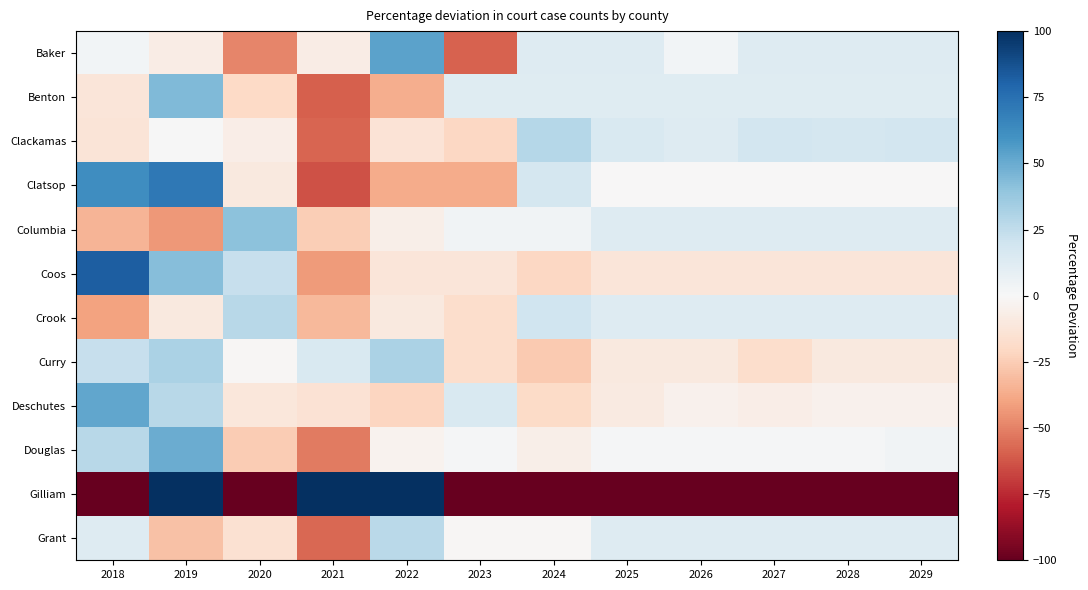

Between 2021 and 2026, which is larger?

2026